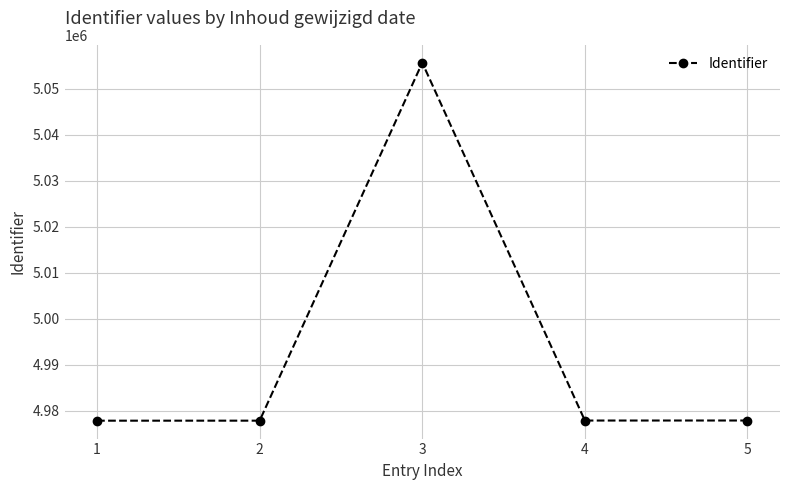

What is the change in value from 3 to 4?

-77747